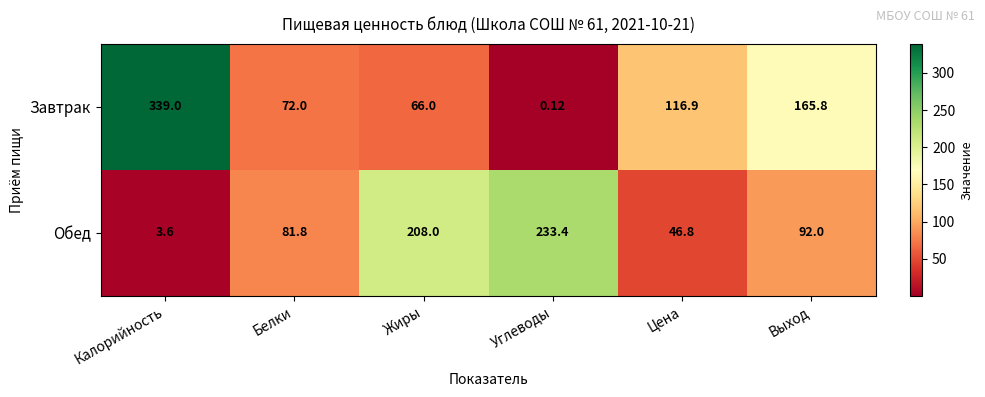

Which series has the widest spread of values?

Завтрак